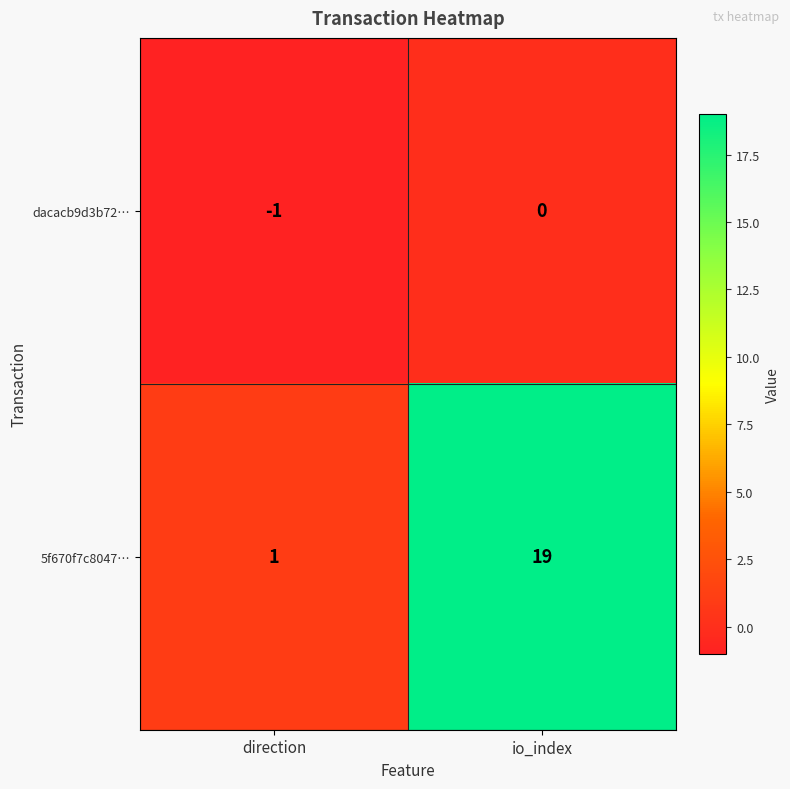

Count the number of data series in this chart.

2